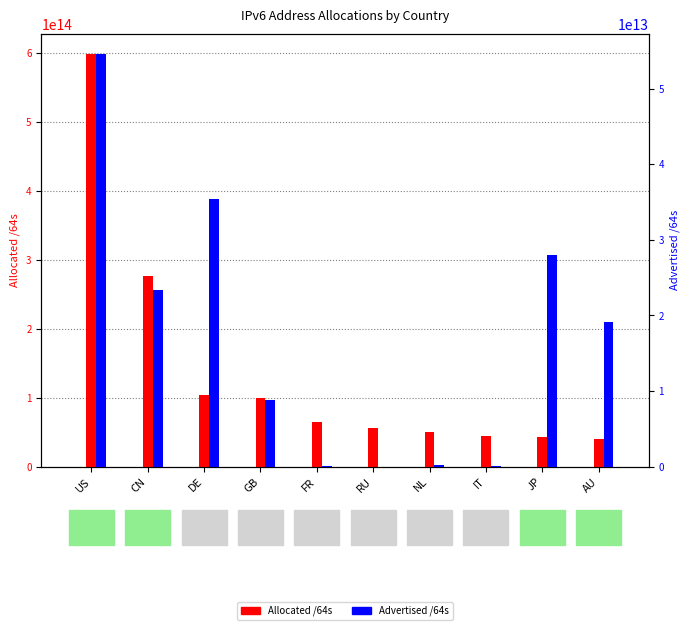

Reading left to right, list all the values displayed in this chart.

Allocated /64s: US=598265114984448	CN=276648513437696	DE=103319783669760	GB=99222366781440	FR=64627205406720	RU=56517495357440	NL=50556080685056	IT=45204801912832	JP=43637418557441	AU=40737849737216
Advertised /64s: US=54535736918034	CN=23416744181760	DE=35416353341440	GB=8877698383872	FR=77326581760	RU=4295753728	NL=253407199232	IT=77326254080	JP=28038890258432	AU=19130894057472